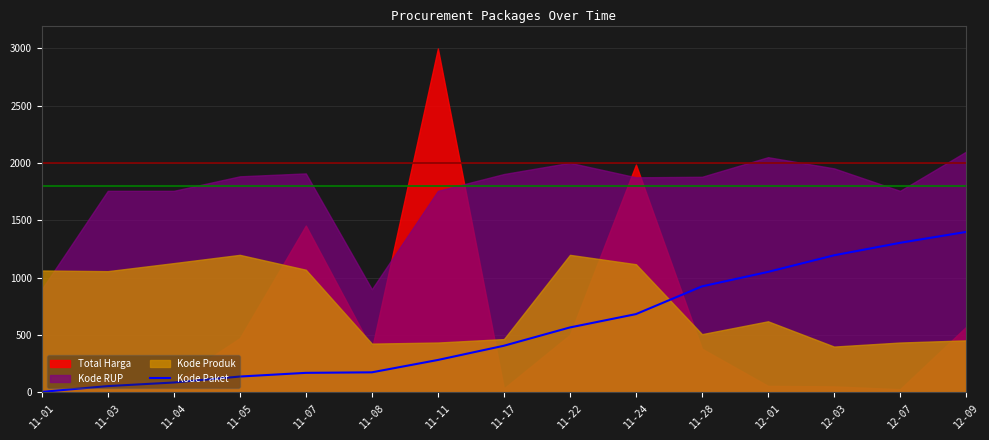

Which has a higher value, 11-04 or 12-01?

12-01